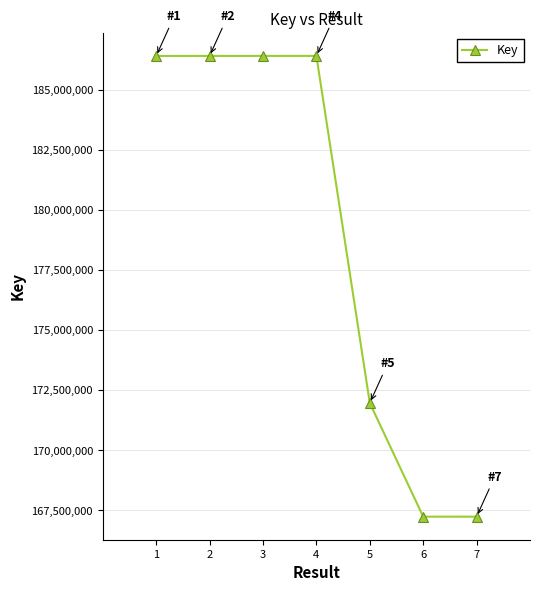

At which label is the value closest to 176827393?

5